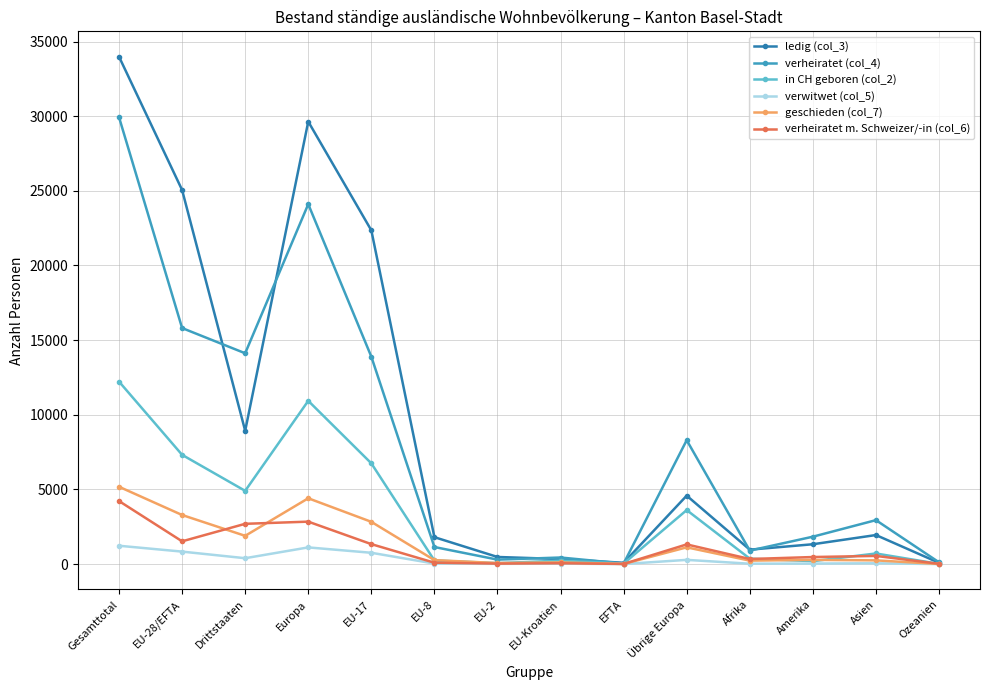

The value of ledig (col_3) at Übrige Europa is 4583. True or false?

True